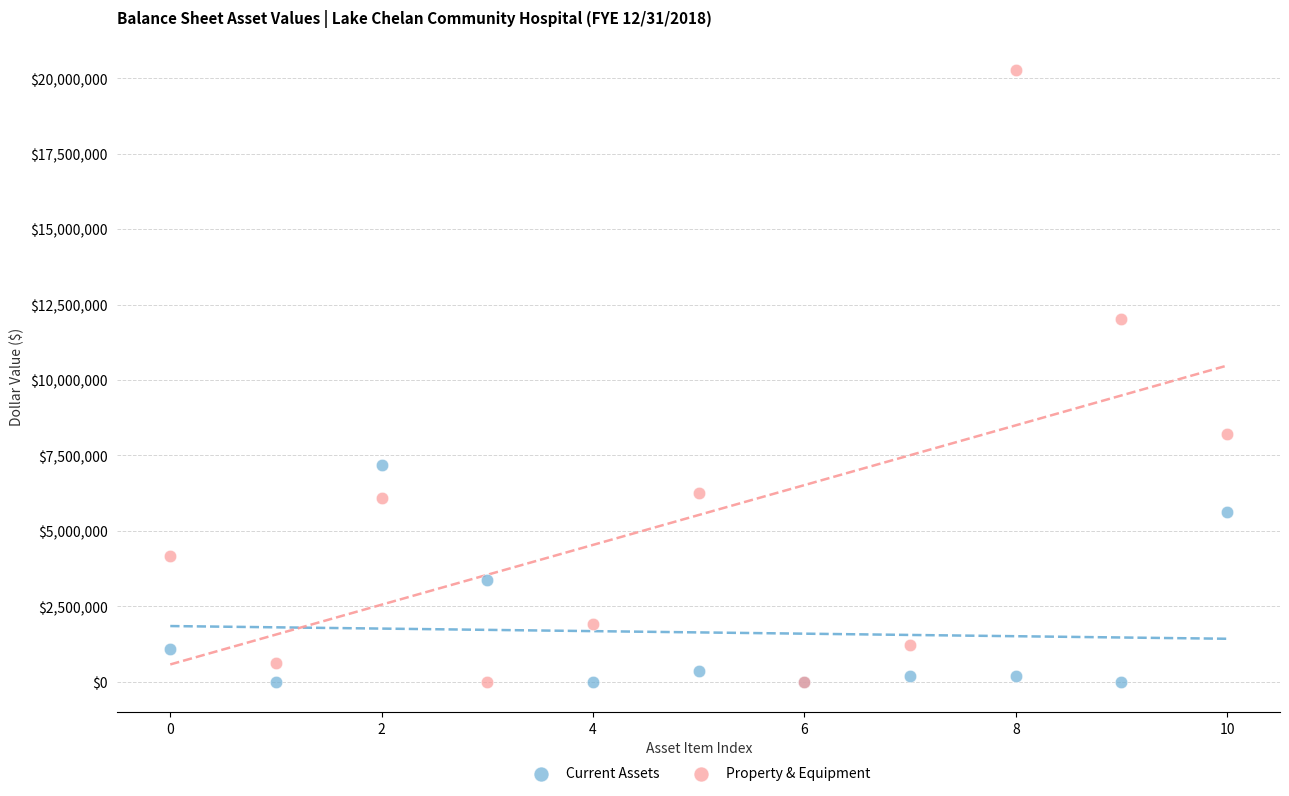

In the Current Assets series, what Y value is closest to 3597255?

3367650